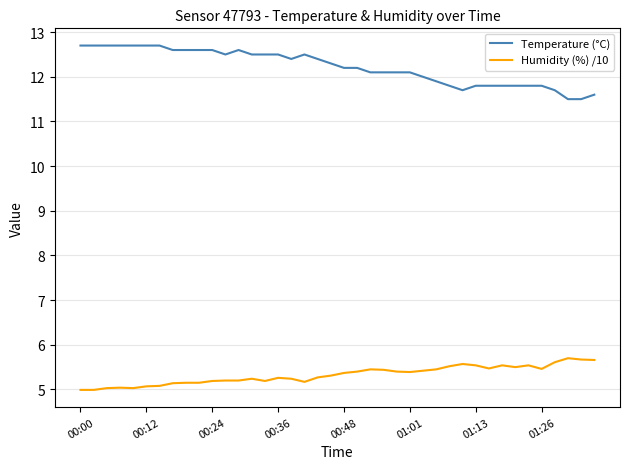

What is the minimum value for Humidity (%) /10?

5.0